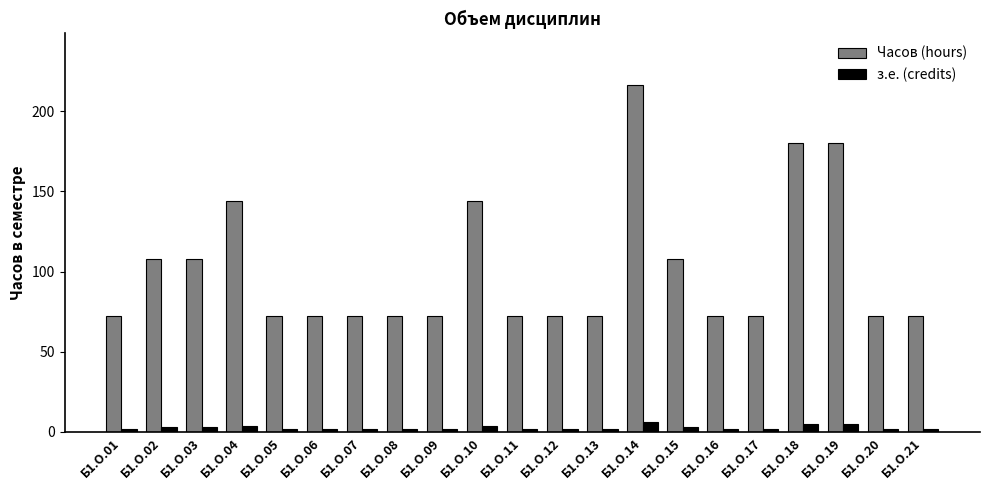

What is the difference between the second highest and minimum values in the з.е. (credits) series?

3